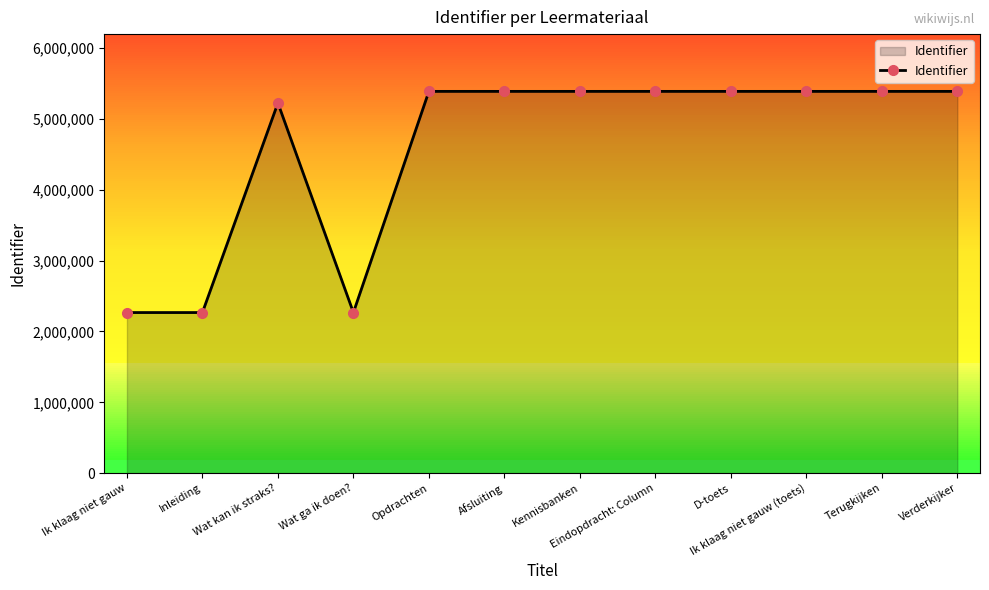

What is the value of the 9th point from the left?

5390221